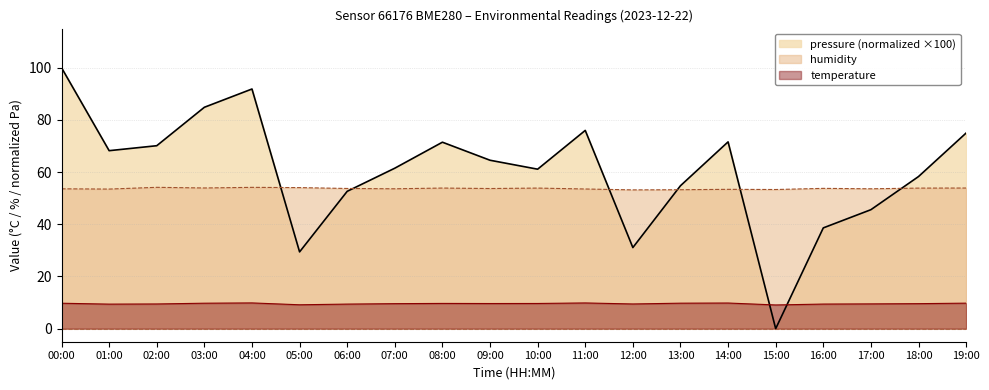

At which label does pressure first exceed 64?

00:00